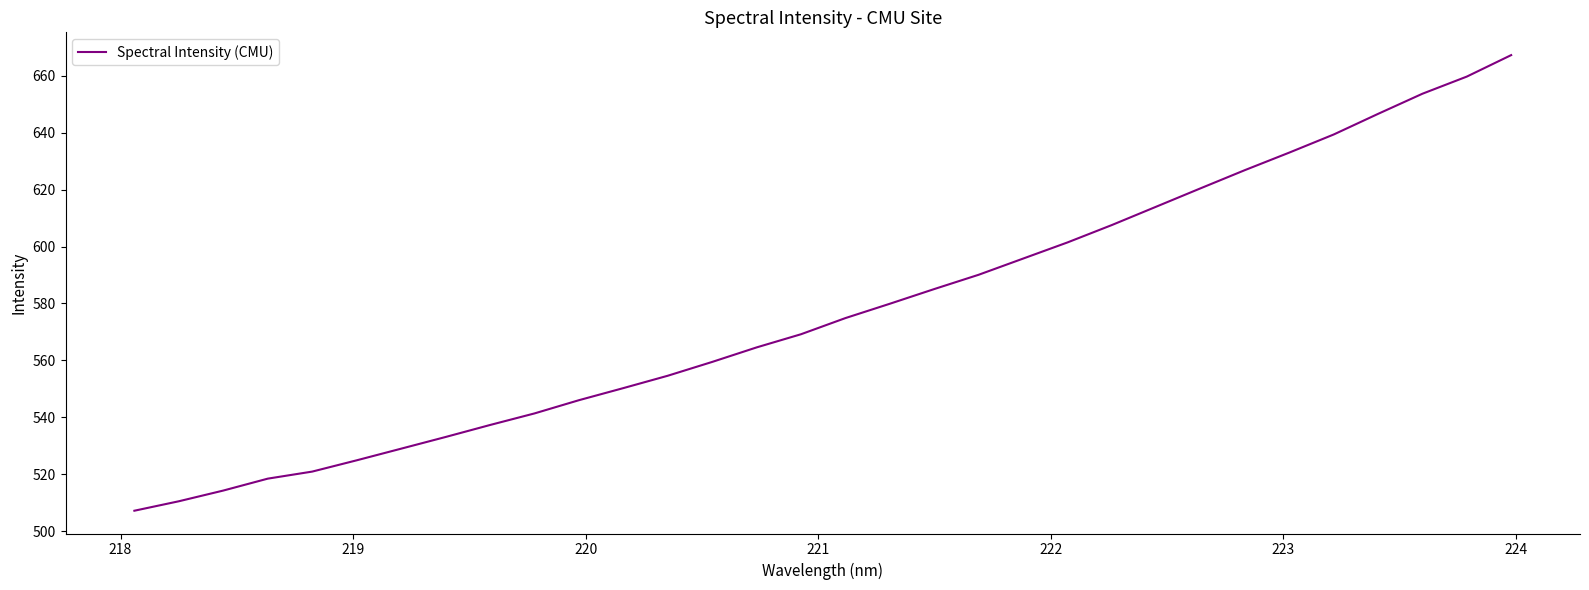

How many lines are shown in the chart?

1